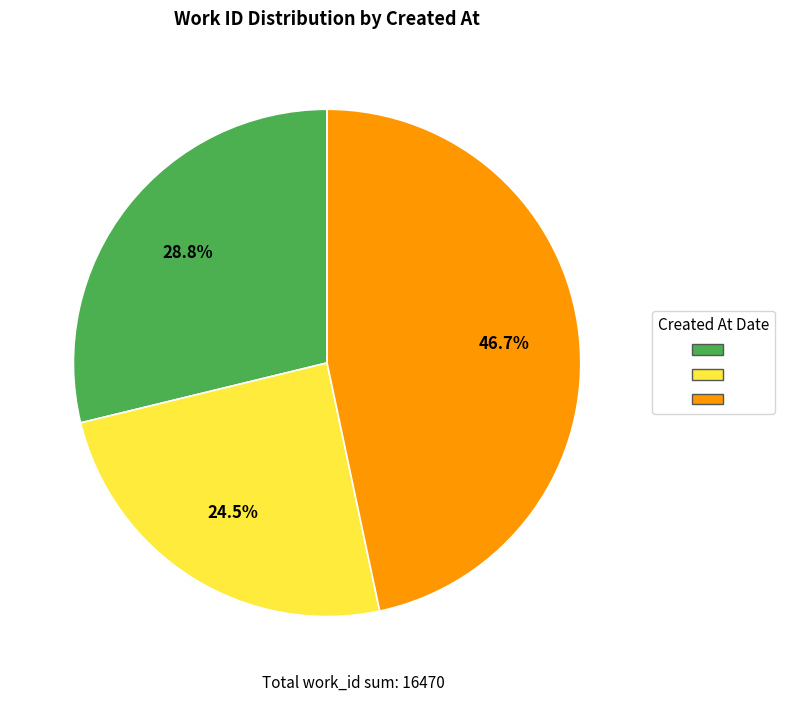

To the nearest percent, what is the average slice percentage?

33%